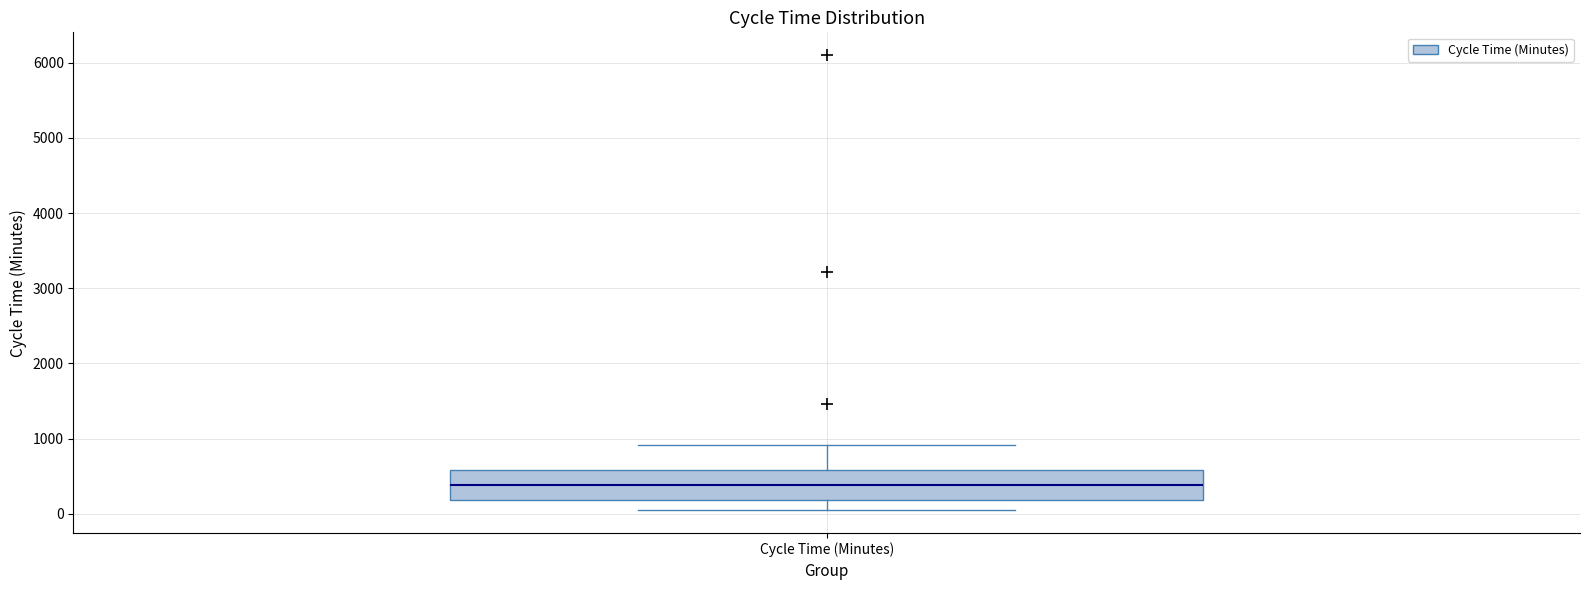

Transcribe this box plot: give where the median line is, the range the box spans, and where the two whiskers end, as read against the y-axis. The values are not printed on the chart, so give them approximately, as read against the axis.

median 400, box 200 to 600, whiskers 0 to 900